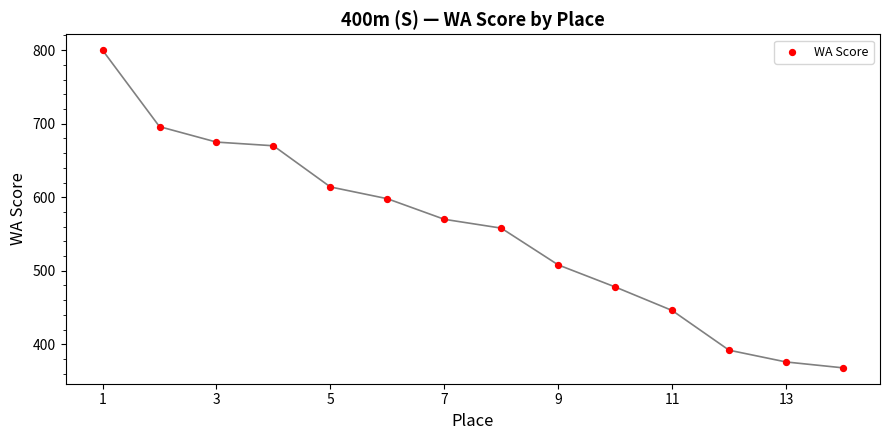

List the coordinates of all points as (Y, X) pairs, reading left to right.

(800, 1)  (696, 2)  (675, 3)  (670, 4)  (614, 5)  (598, 6)  (570, 7)  (558, 8)  (508, 9)  (478, 10)  (446, 11)  (392, 12)  (376, 13)  (368, 14)